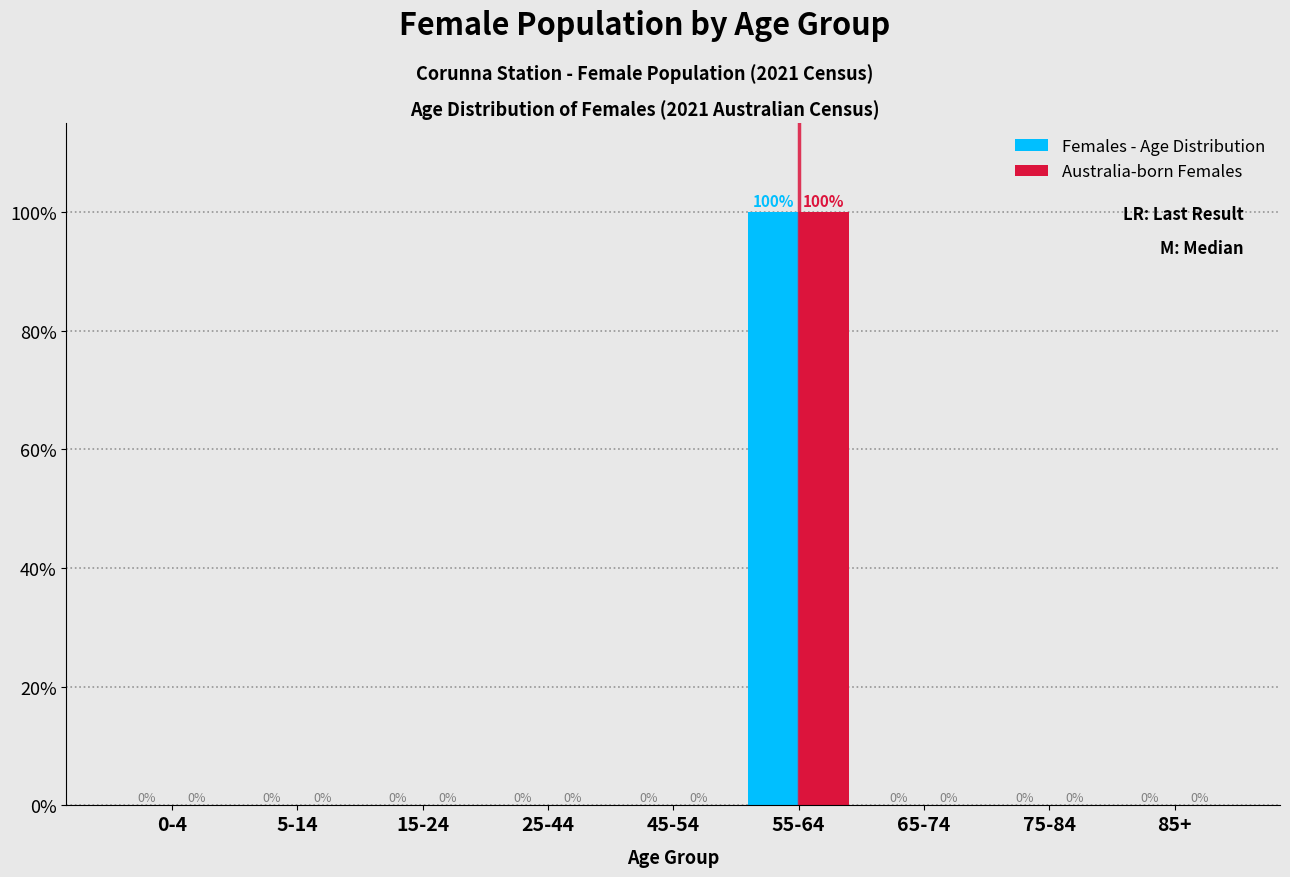

Reading left to right, transcribe all the data shown in this chart.

Females - Age Distribution: 0-4=0	5-14=0	15-24=0	25-44=0	45-54=0	55-64=100	65-74=0	75-84=0	85+=0
Australia-born Females: 0-4=0	5-14=0	15-24=0	25-44=0	45-54=0	55-64=100	65-74=0	75-84=0	85+=0